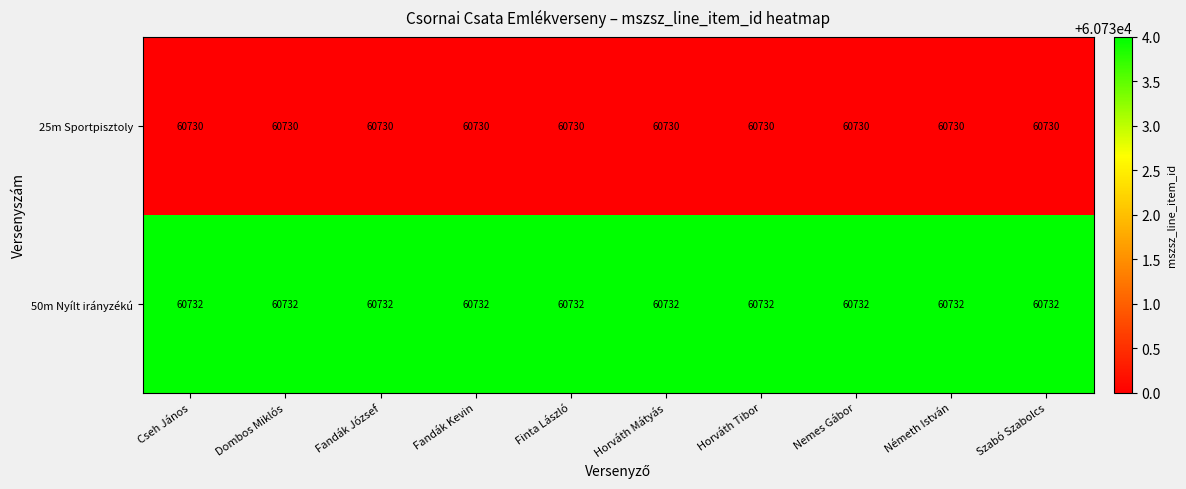

At how many categories does at least one series exceed 60731?

10